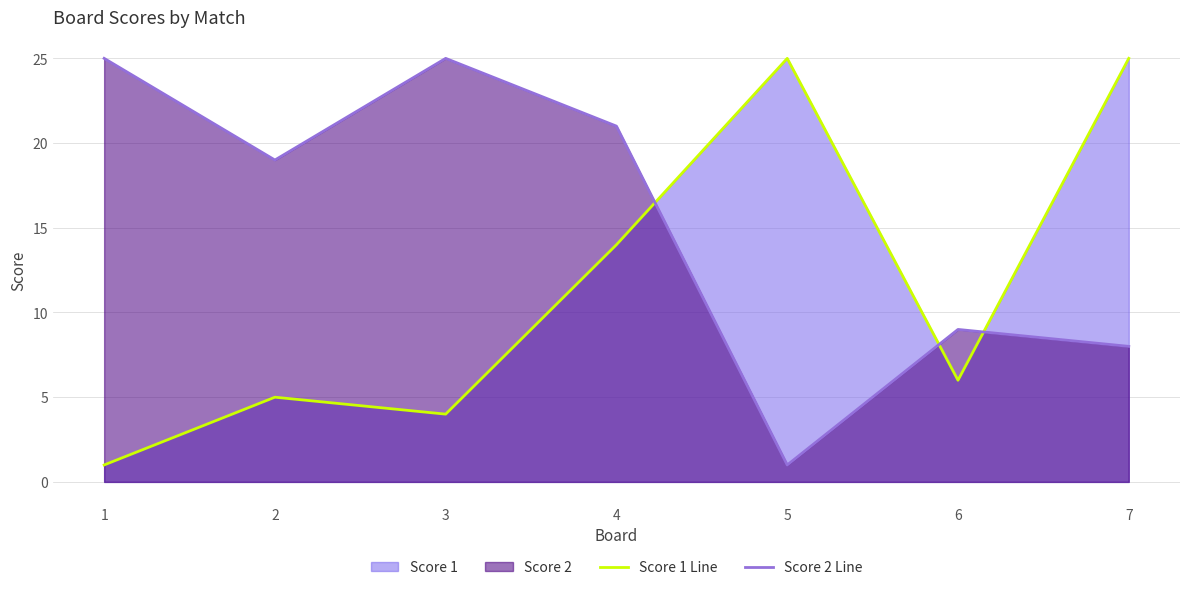

Rank the series by their maximum value, from lowest to highest.

Score 1 Line, Score 2 Line